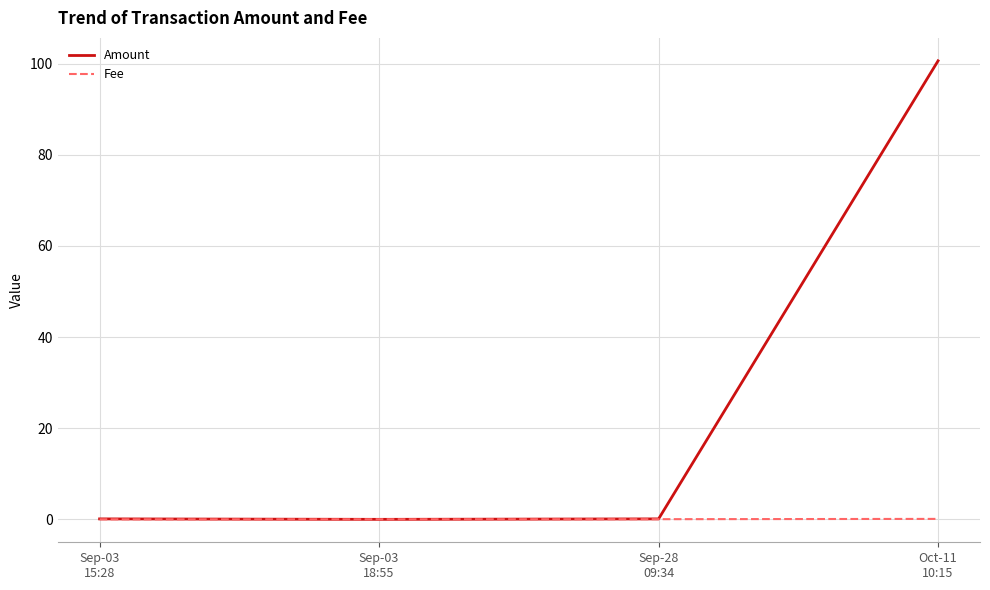

Which series has the widest spread of values?

Amount